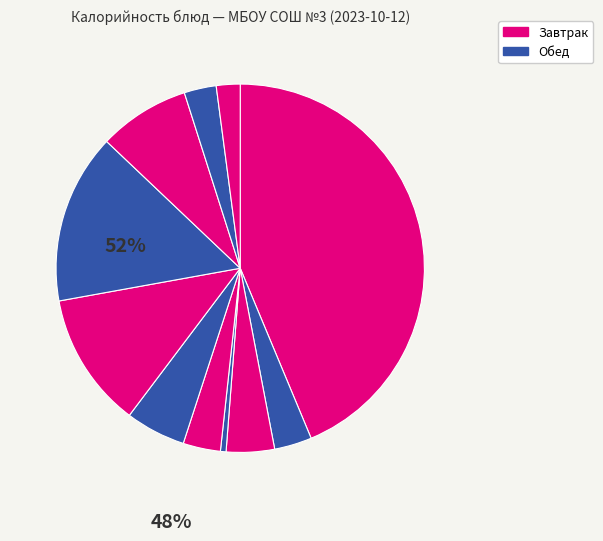

How many segments does this pie chart have?

11